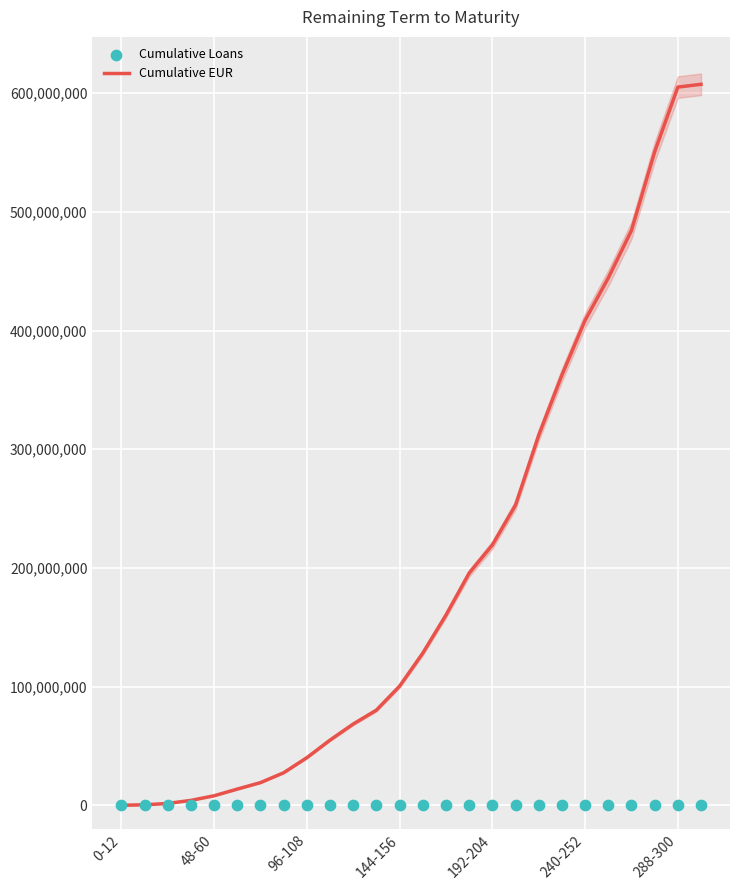

Which series has the widest spread of Y values?

Cumulative EUR